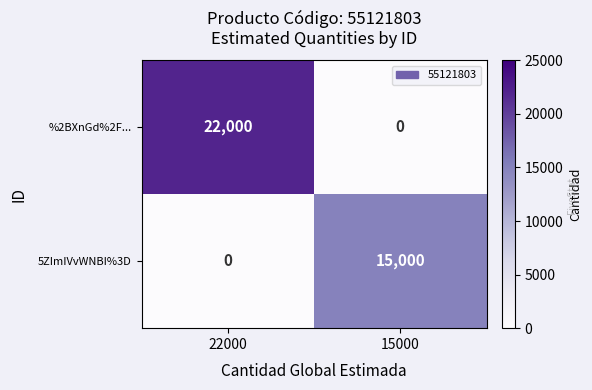

At which category is the sum across all series the highest?

22000